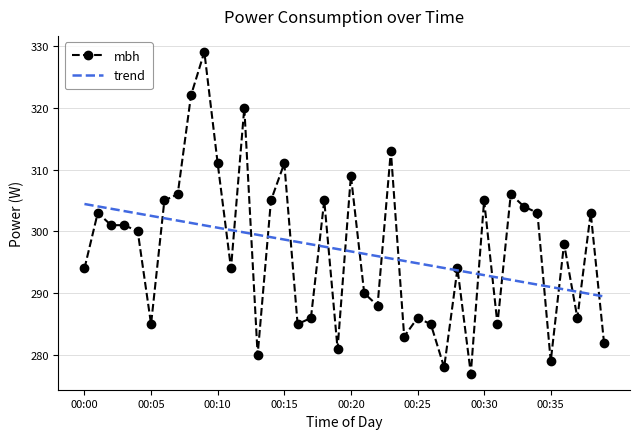

Reading left to right, list all the values displayed in this chart.

mbh: 294.0	303.0	301.0	301.0	300.0	285.0	305.0	306.0	322.0	329.0	311.0	294.0	320.0	280.0	305.0	311.0	285.0	286.0	305.0	281.0	309.0	290.0	288.0	313.0	283.0	286.0	285.0	278.0	294.0	277.0	305.0	285.0	306.0	304.0	303.0	279.0	298.0	286.0	303.0	282.0
trend: 304.4	304.0	303.7	303.3	302.9	302.5	302.1	301.7	301.4	301.0	300.6	300.2	299.8	299.4	299.1	298.7	298.3	297.9	297.5	297.1	296.8	296.4	296.0	295.6	295.2	294.8	294.5	294.1	293.7	293.3	292.9	292.5	292.2	291.8	291.4	291.0	290.6	290.2	289.9	289.5